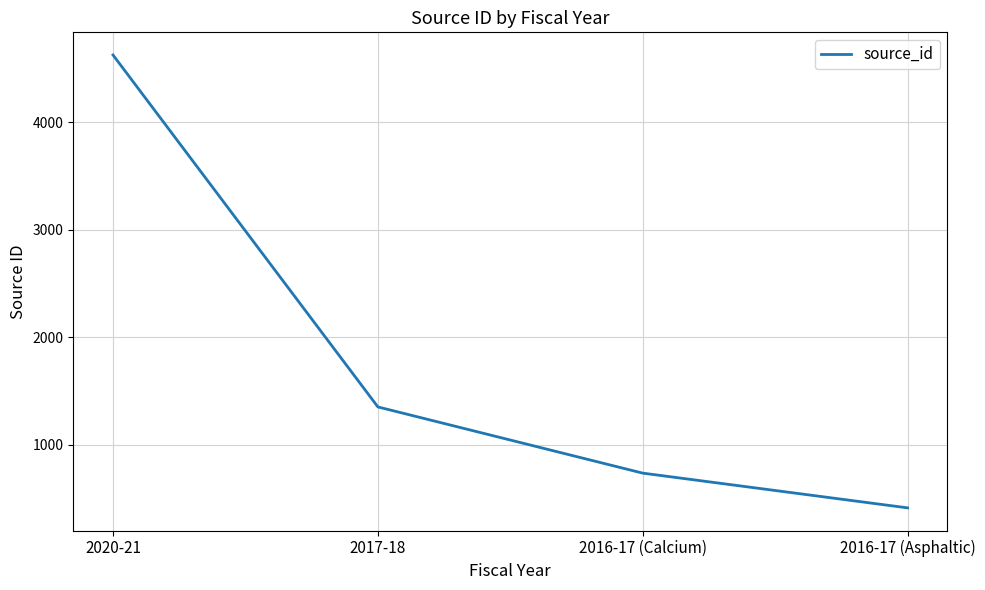

The chart shows a value of 7195 at 2020-21. True or false?

False